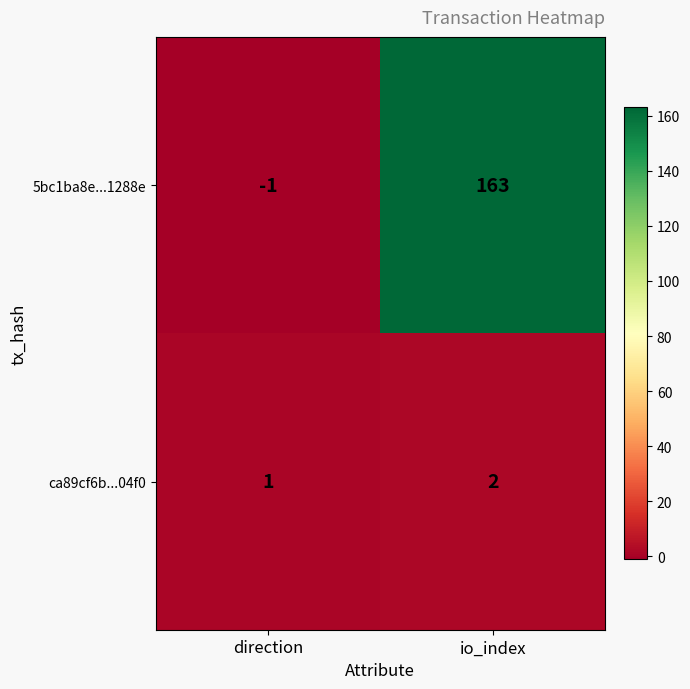

Which label corresponds to the largest value in the chart?

io_index